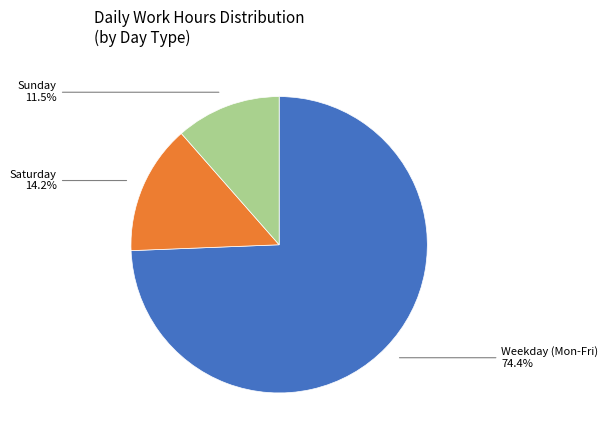

Does any single category account for the majority?

Yes